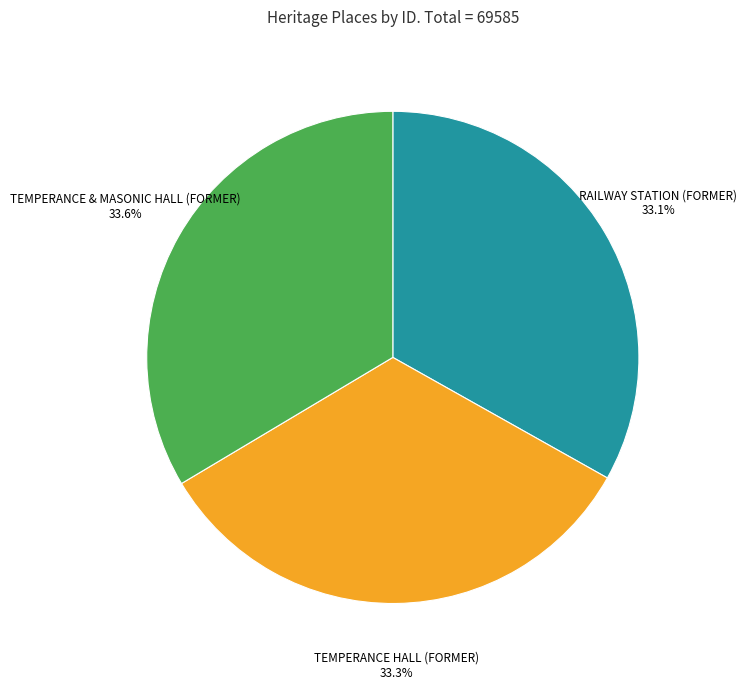

Approximately how many times larger is the value at TEMPERANCE HALL (FORMER) compared to RAILWAY STATION (FORMER)?

1.0